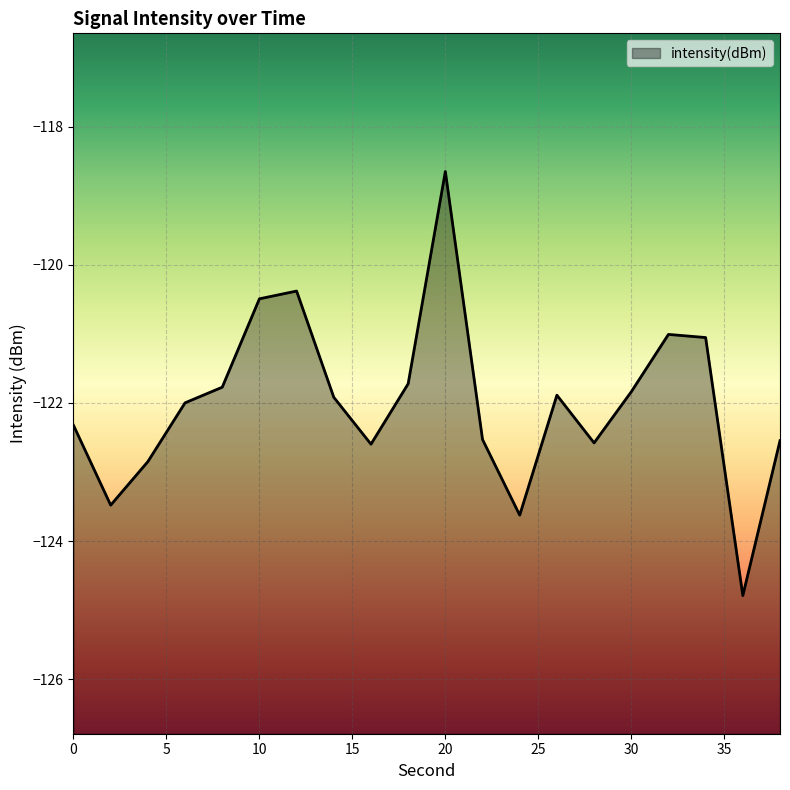

What is the greatest value displayed?

-118.6